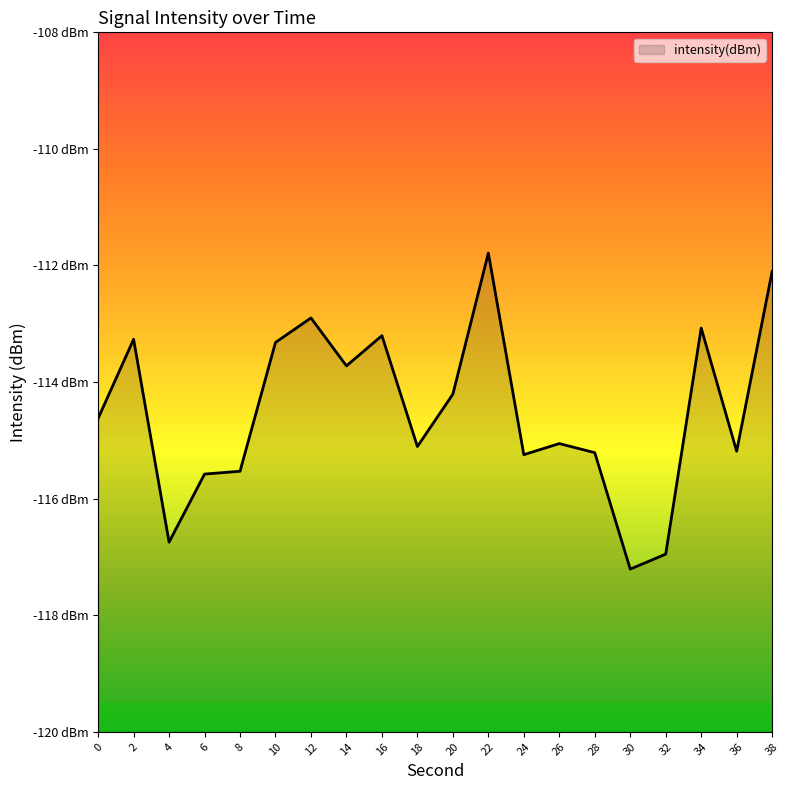

Reading left to right, extract all data points from this chart.

0=-114.6	2=-113.3	4=-116.7	6=-115.6	8=-115.5	10=-113.3	12=-112.9	14=-113.7	16=-113.2	18=-115.1	20=-114.2	22=-111.8	24=-115.2	26=-115.1	28=-115.2	30=-117.2	32=-117.0	34=-113.1	36=-115.2	38=-112.1